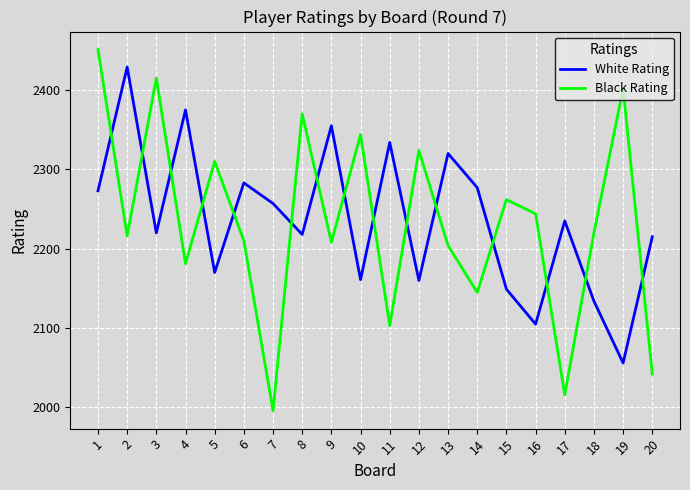

What is the difference between the maximum and minimum values in the Black Rating series?

455